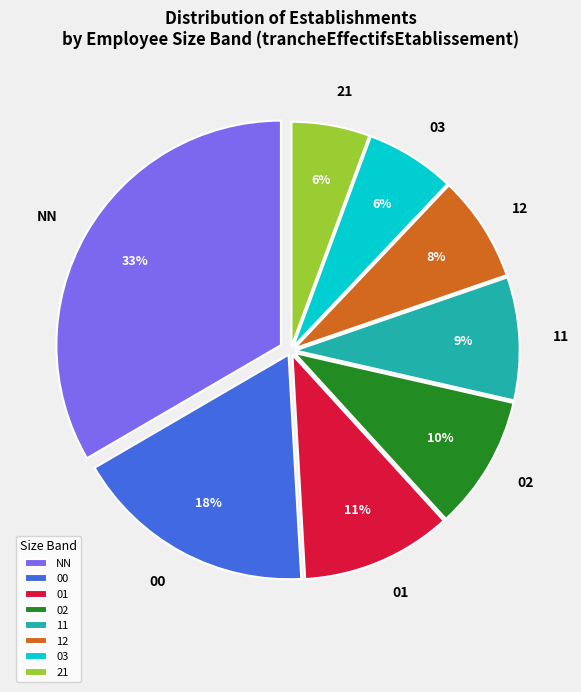

What is the largest slice in the pie chart?

NN